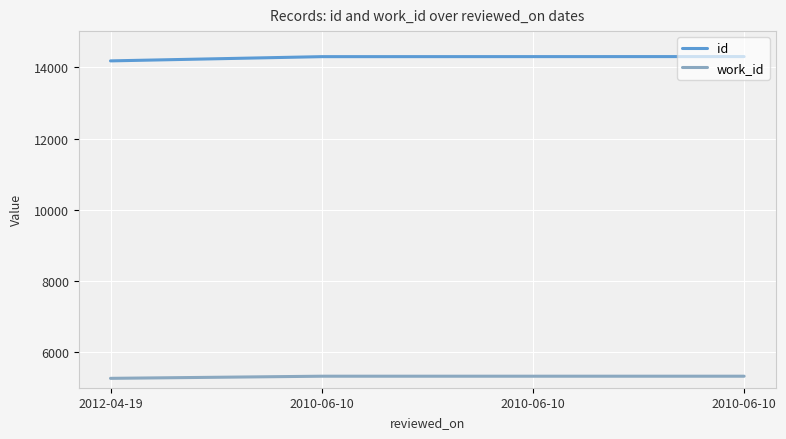

True or false: work_id has more than 1 points higher than both neighbors.

False